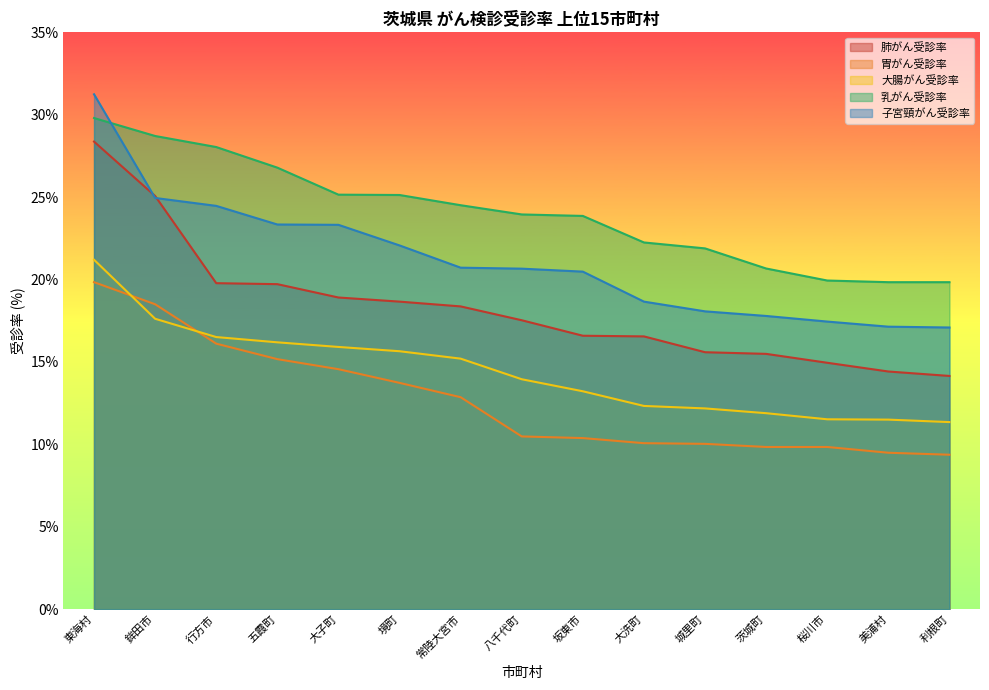

How many series are shown in this chart?

5